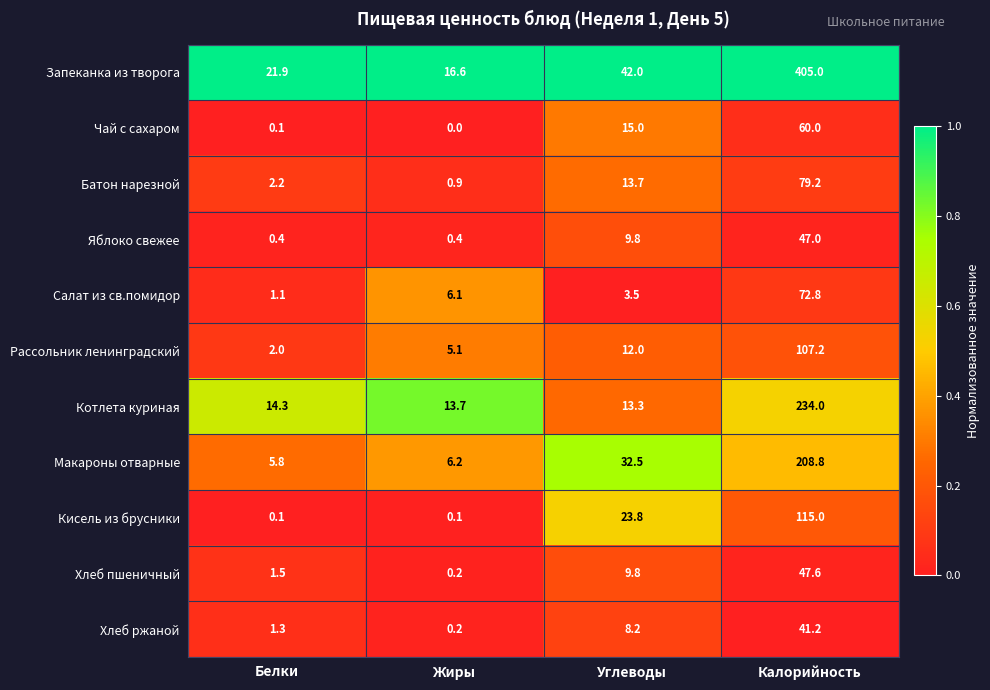

What is the maximum value shown in the chart?

405.0